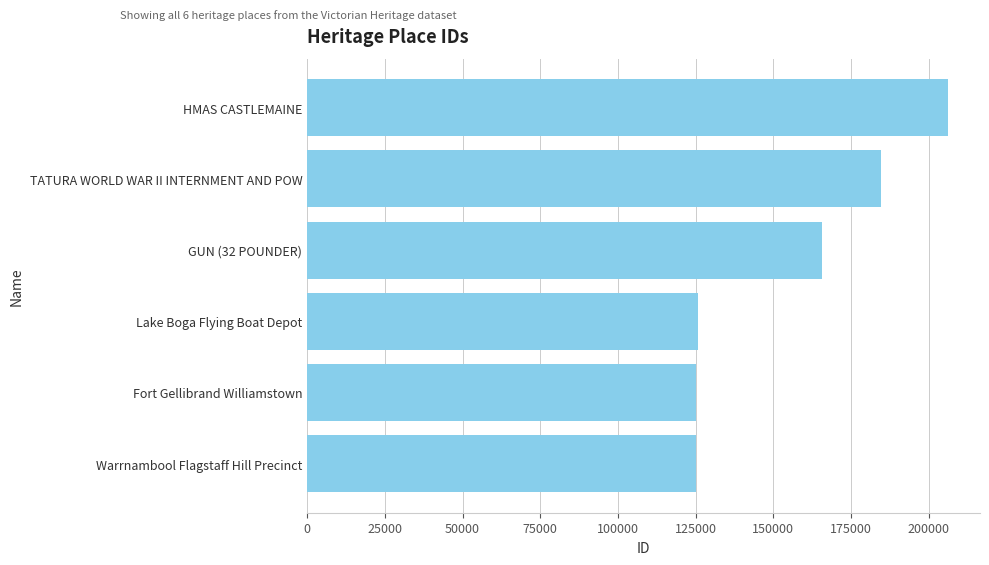

Is it true that the value at Warrnambool Flagstaff Hill Precinct is 49977?

False